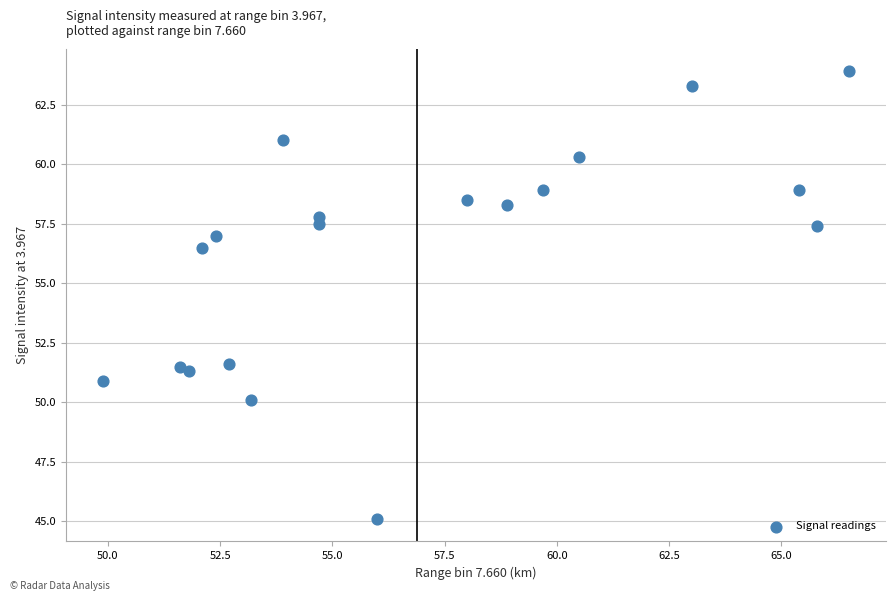

What is the range of X values (max minus min)?

16.6